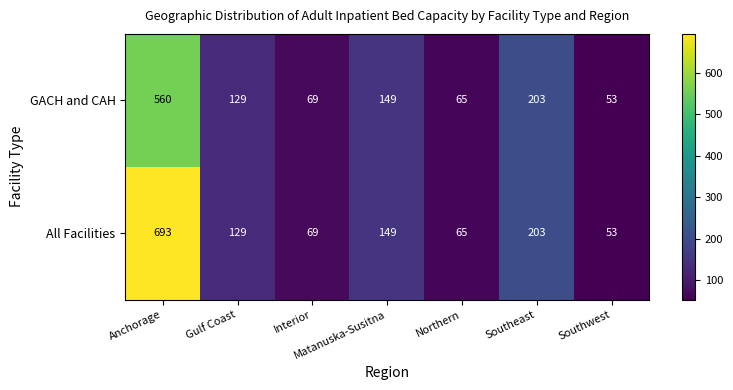

What is the minimum value shown in the chart?

53